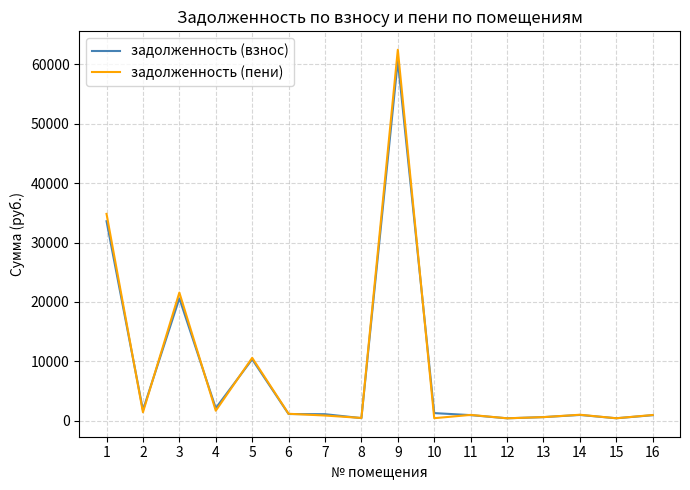

The value of задолженность (пени) at 13 is 609.4. True or false?

True